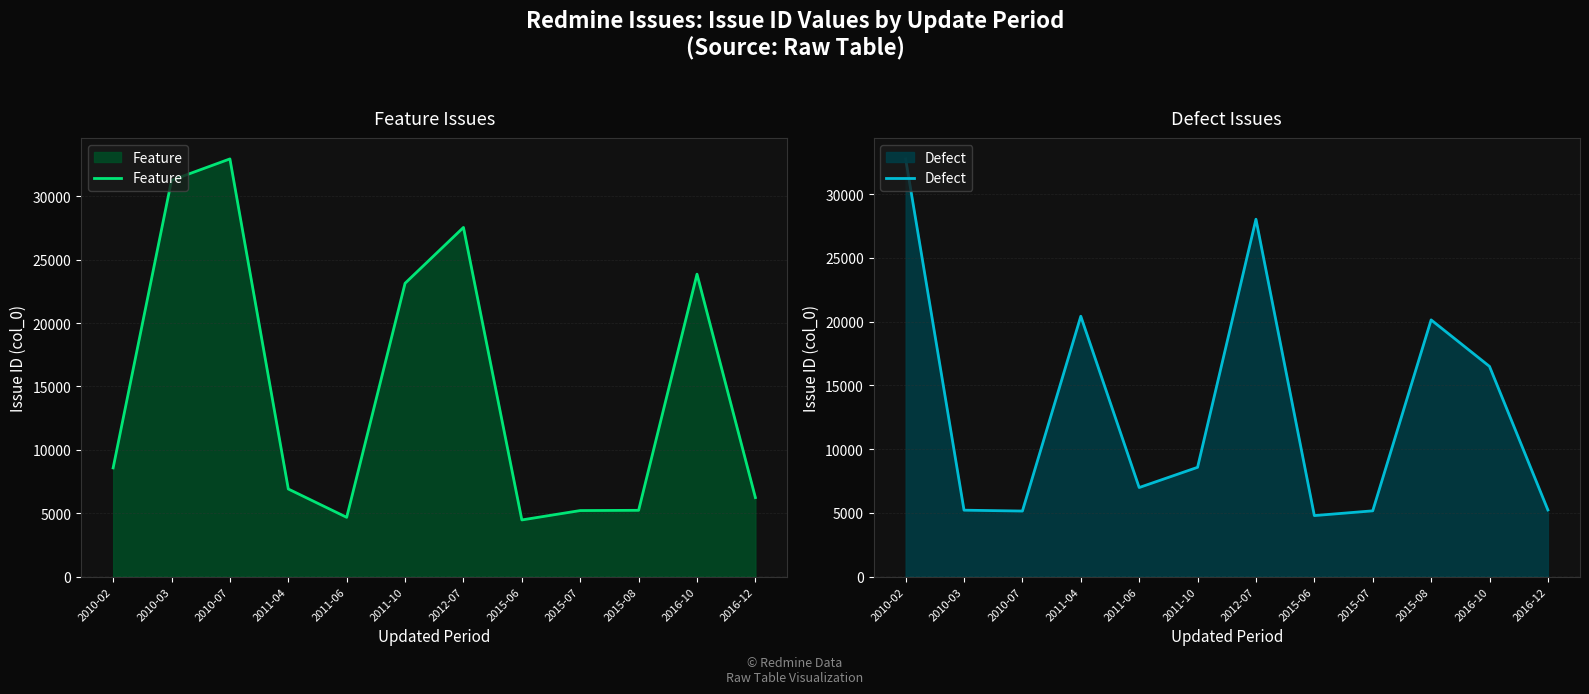

What is the sum of all Feature values?

180057